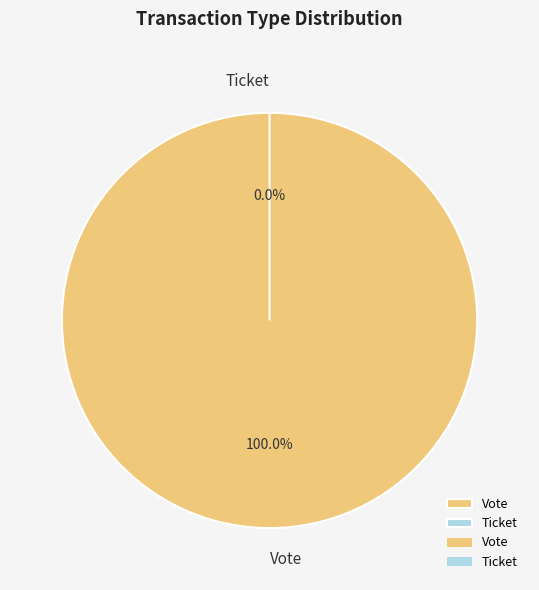

To the nearest percent, what is the difference between the largest and smallest slice percentages?

100%